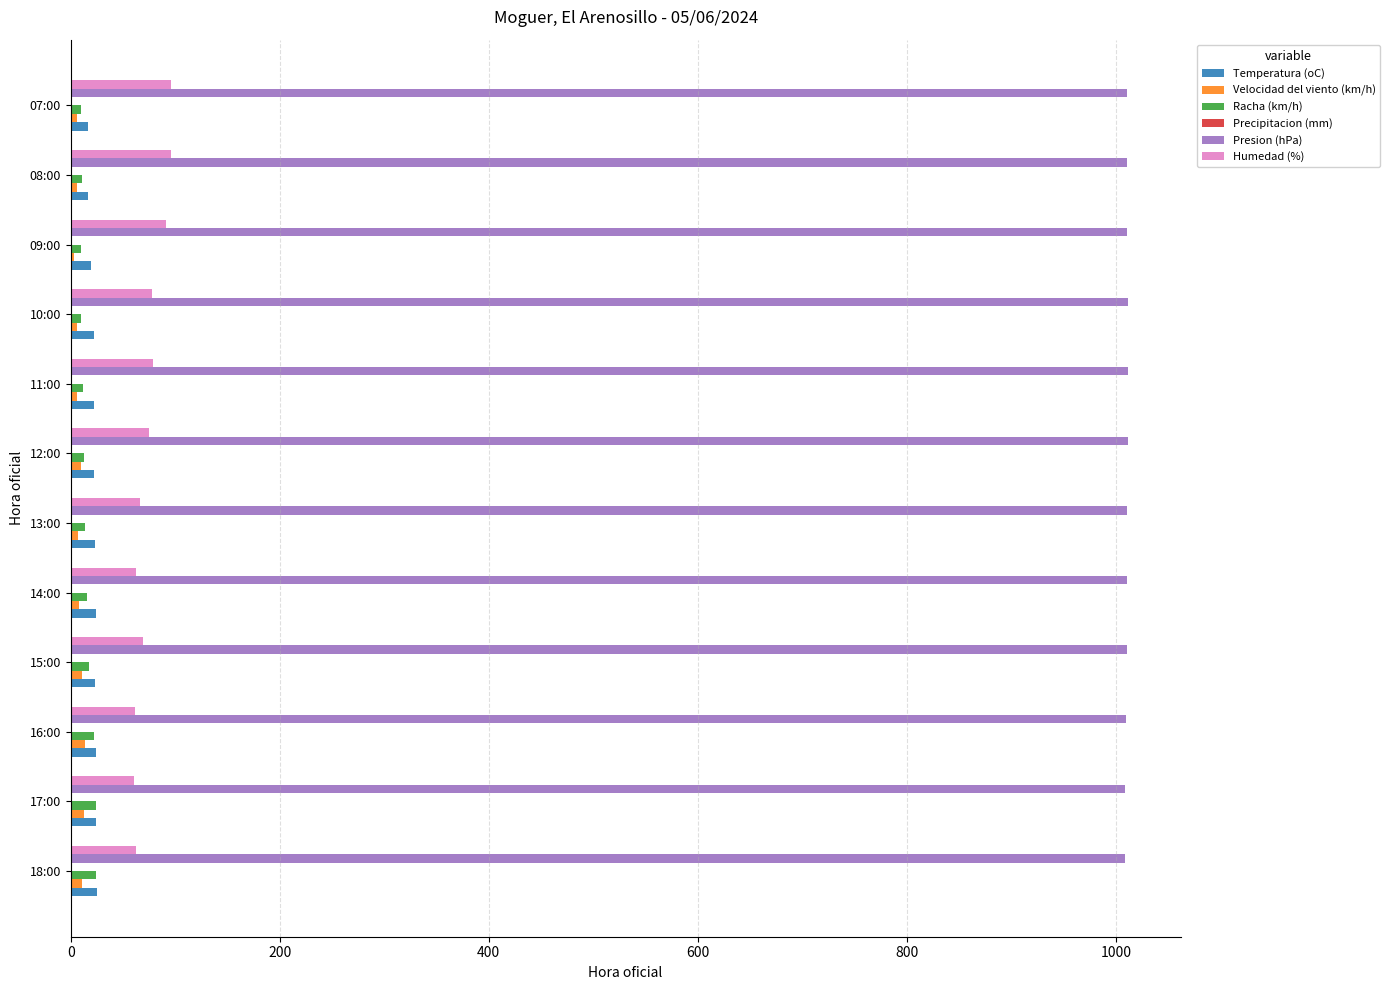

The Racha (km/h) series shows 10.0 at 07:00. True or false?

True